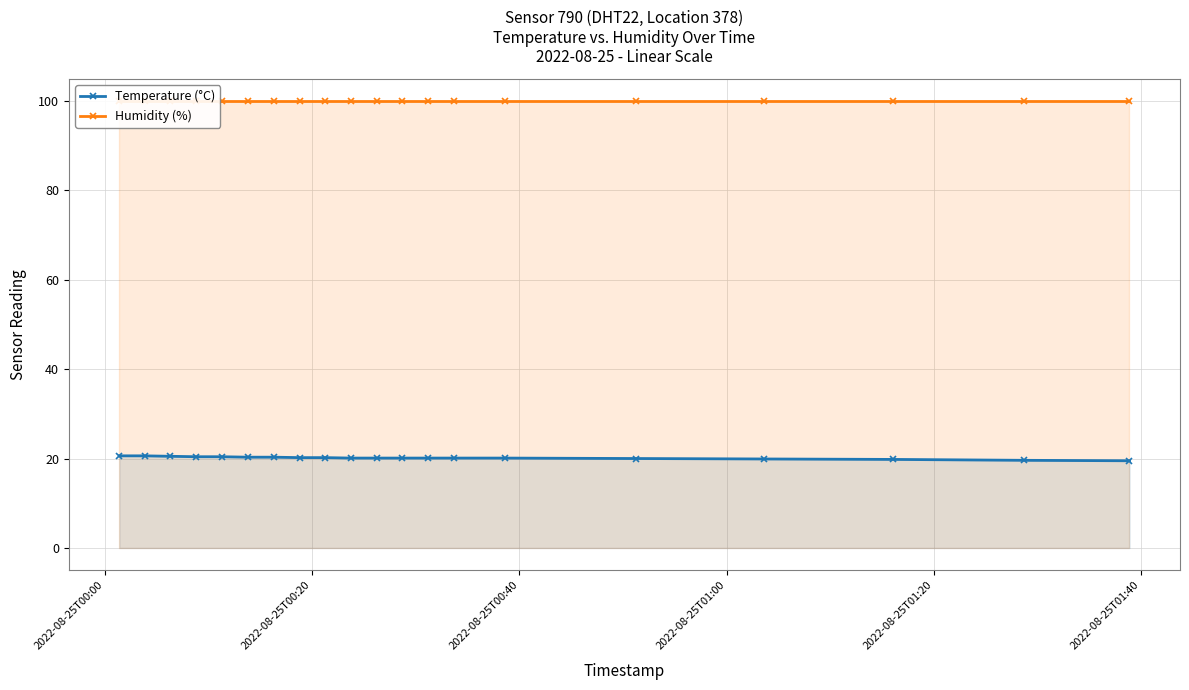

Does the chart display data point markers on the line(s)?

Yes